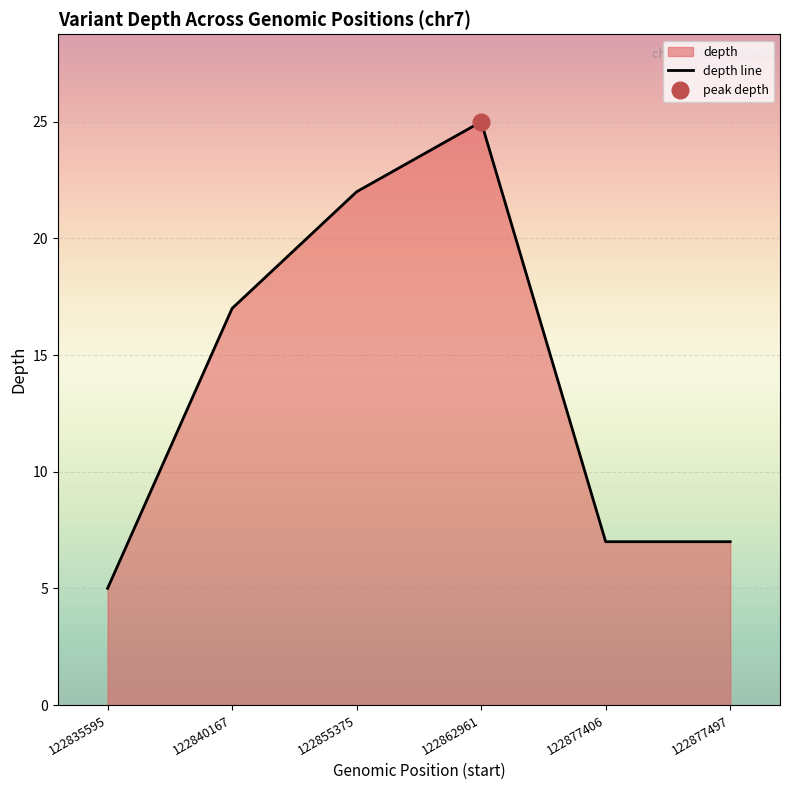

What is the maximum value shown in the chart?

25